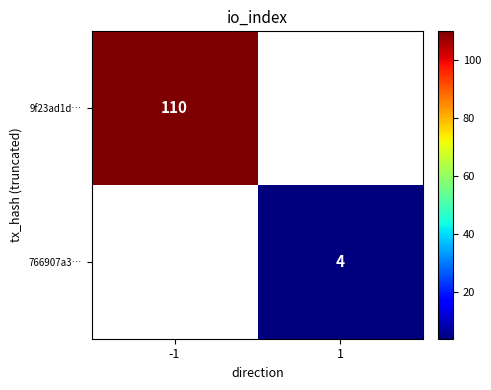

The 9f23ad1d… series shows 175 at -1. True or false?

False